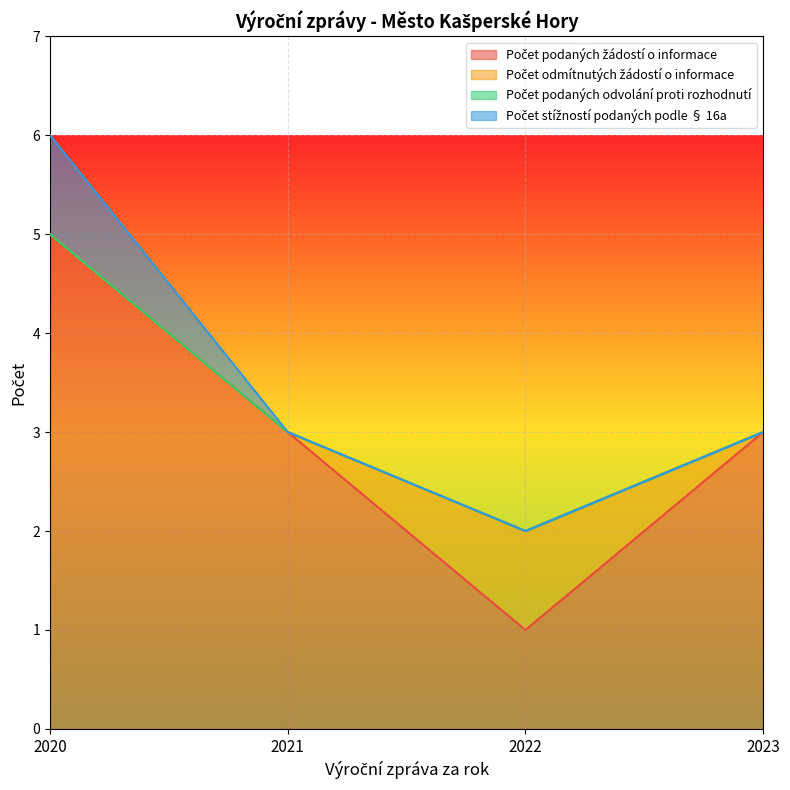

At which category is the sum across all series the highest?

2020